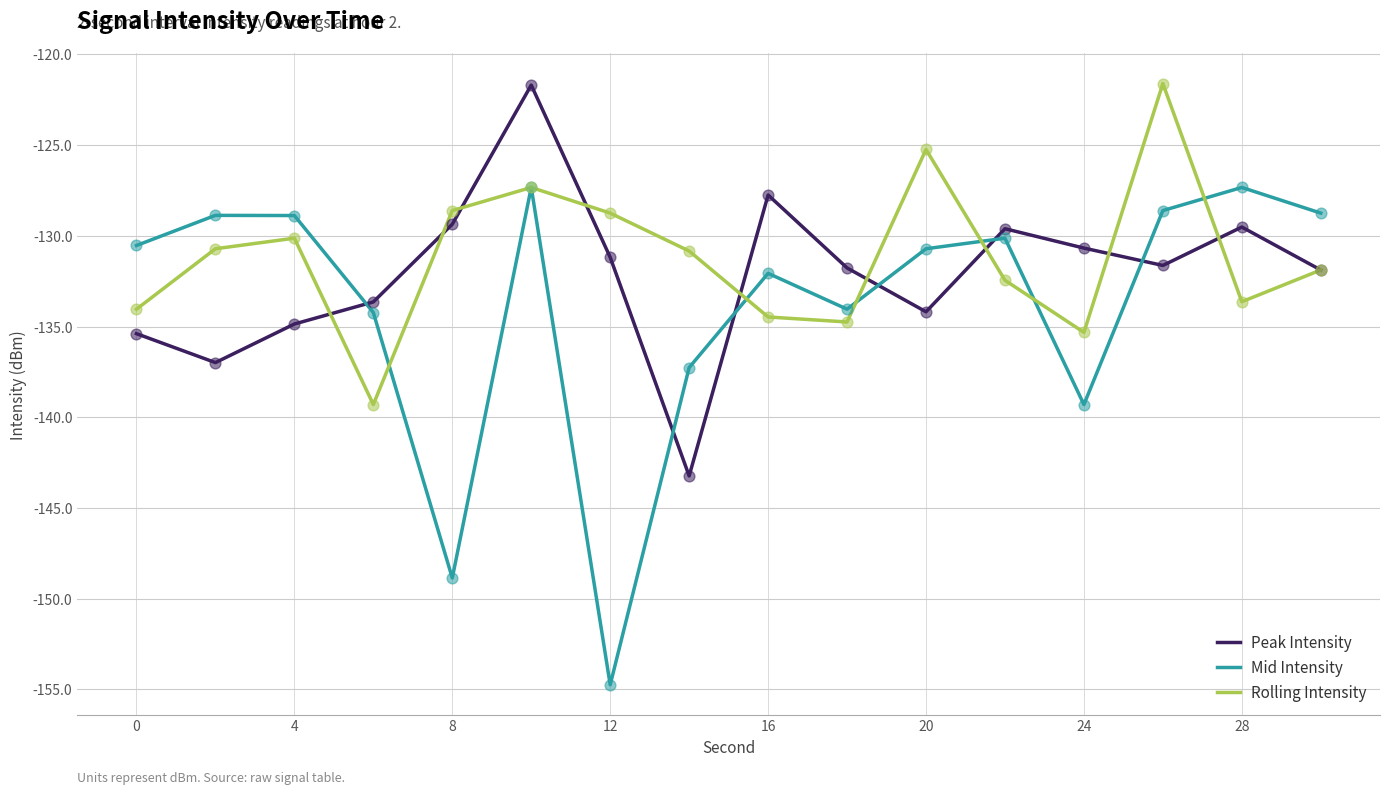

Which series has the largest range (max minus min)?

Mid Intensity